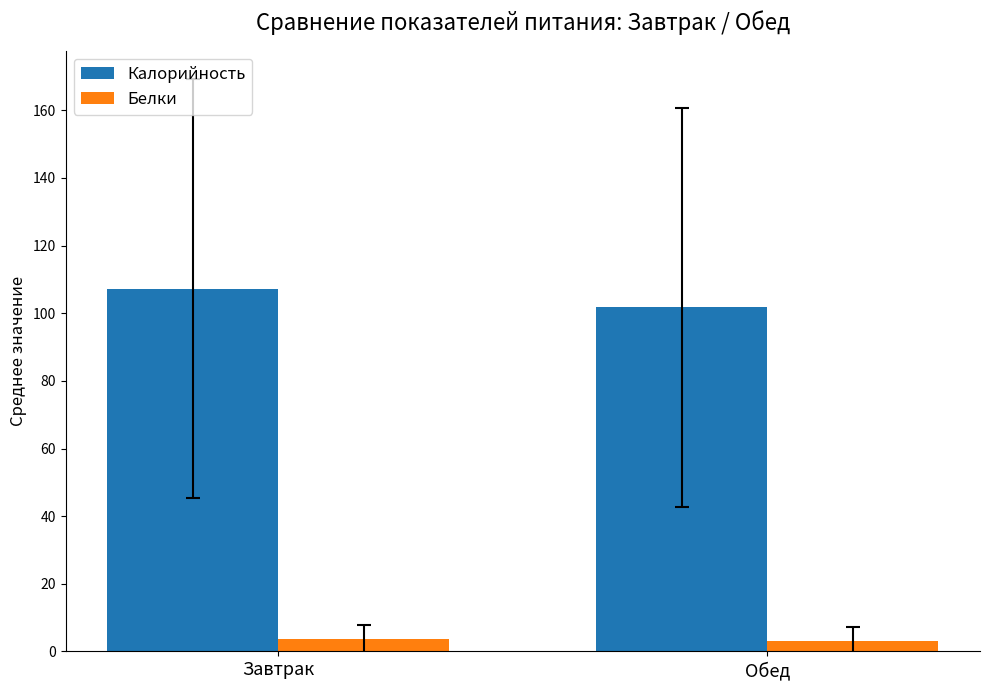

True or false: Калорийность has a value of 101.7 at Обед.

True